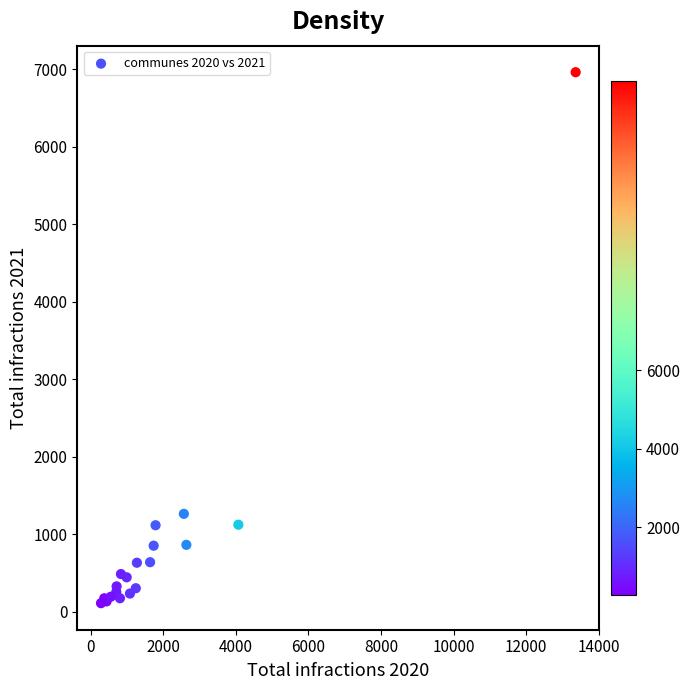

What Y value in the scatter plot is closest to 3535?

1261